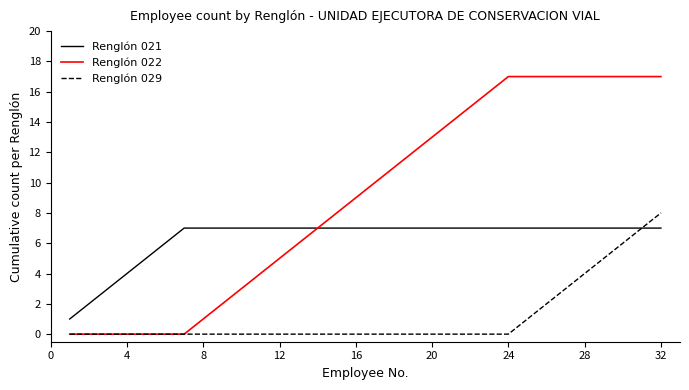

What is the average value of the Renglón 022 series?

9